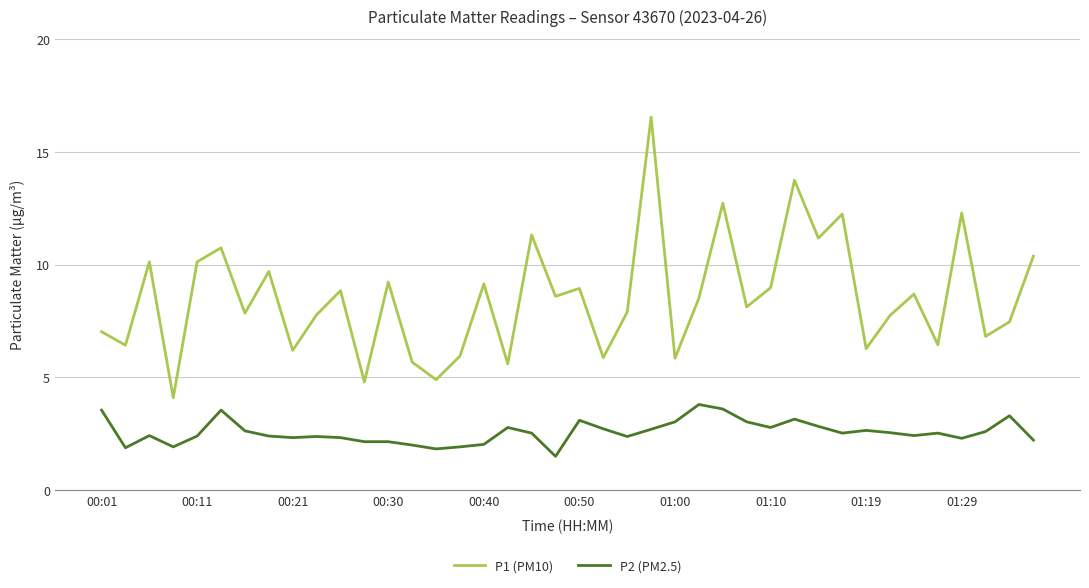

True or false: P1 (PM10) and P2 (PM2.5) cross at least once.

False